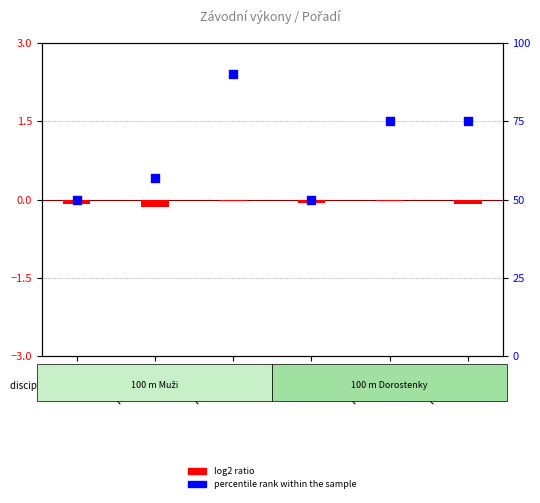

At which category is the sum across all series the highest?

Rozběh 02